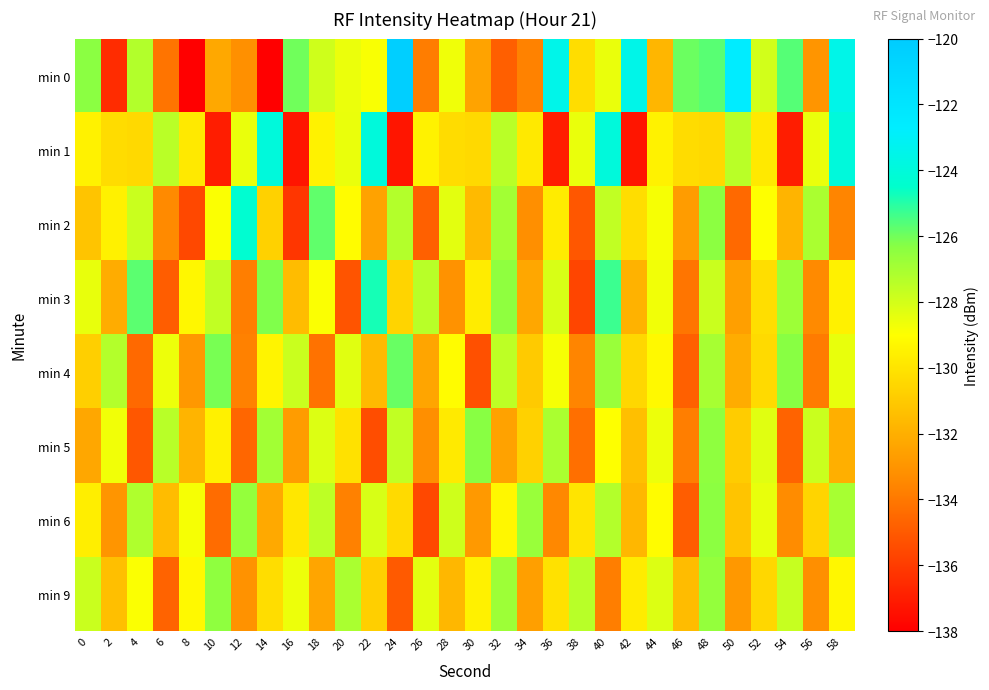

Between 42 and 56, which series saw the biggest shift?

min 0